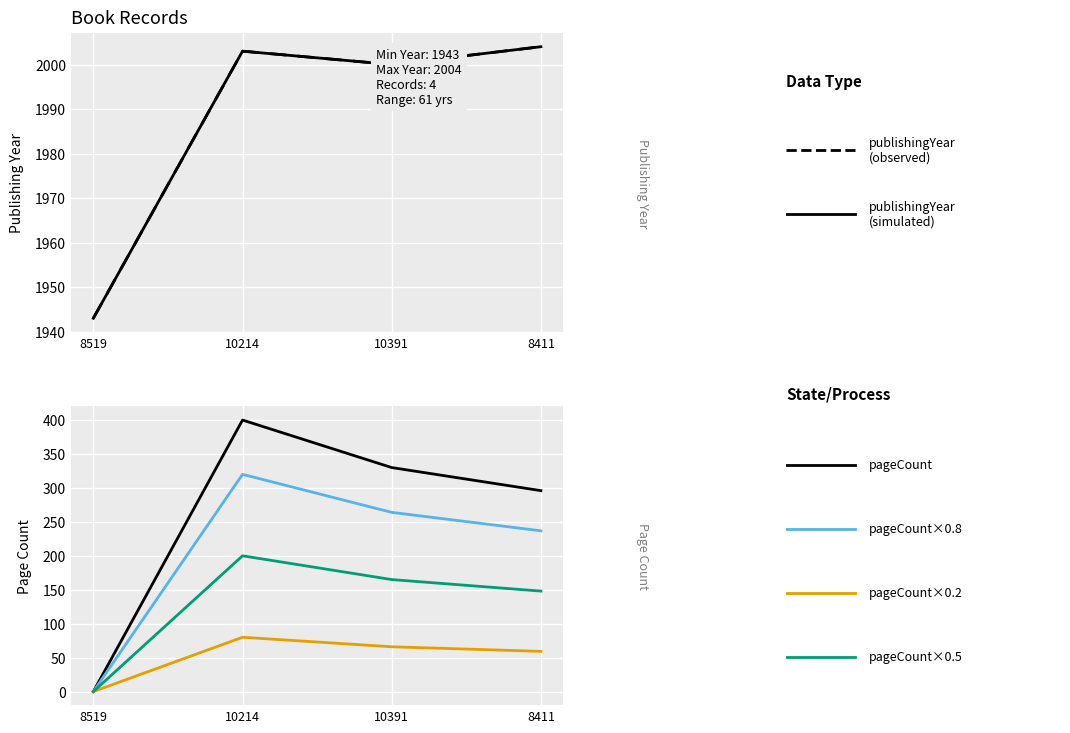

Reading left to right, extract all data points from this chart.

publishingYear (simulated): 8519=1943.0	10214=2003.0	10391=2000.0	8411=2004.0
publishingYear (observed): 8519=1943.0	10214=2003.0	10391=2000.0	8411=2004.0
pageCount: 8519=0.0	10214=400.0	10391=330.0	8411=296.0
pageCount×0.8: 8519=0.0	10214=320.0	10391=264.0	8411=236.8
pageCount×0.2: 8519=0.0	10214=80.0	10391=66.0	8411=59.2
pageCount×0.5: 8519=0.0	10214=200.0	10391=165.0	8411=148.0